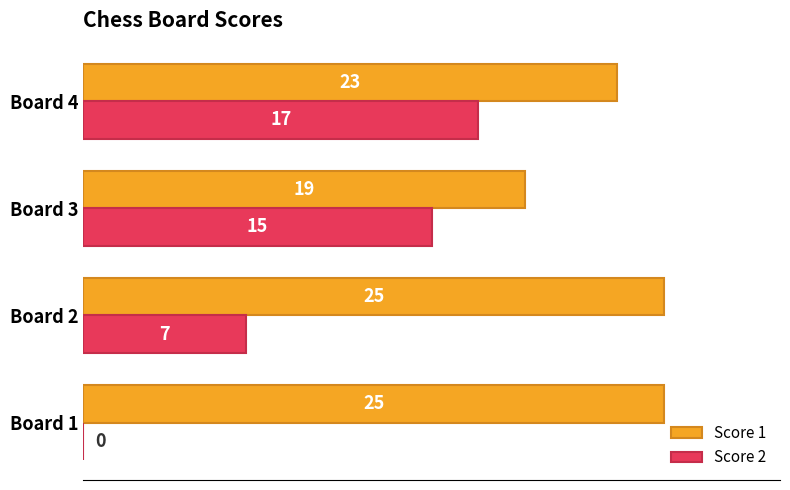

How many categories are shown in the chart?

4